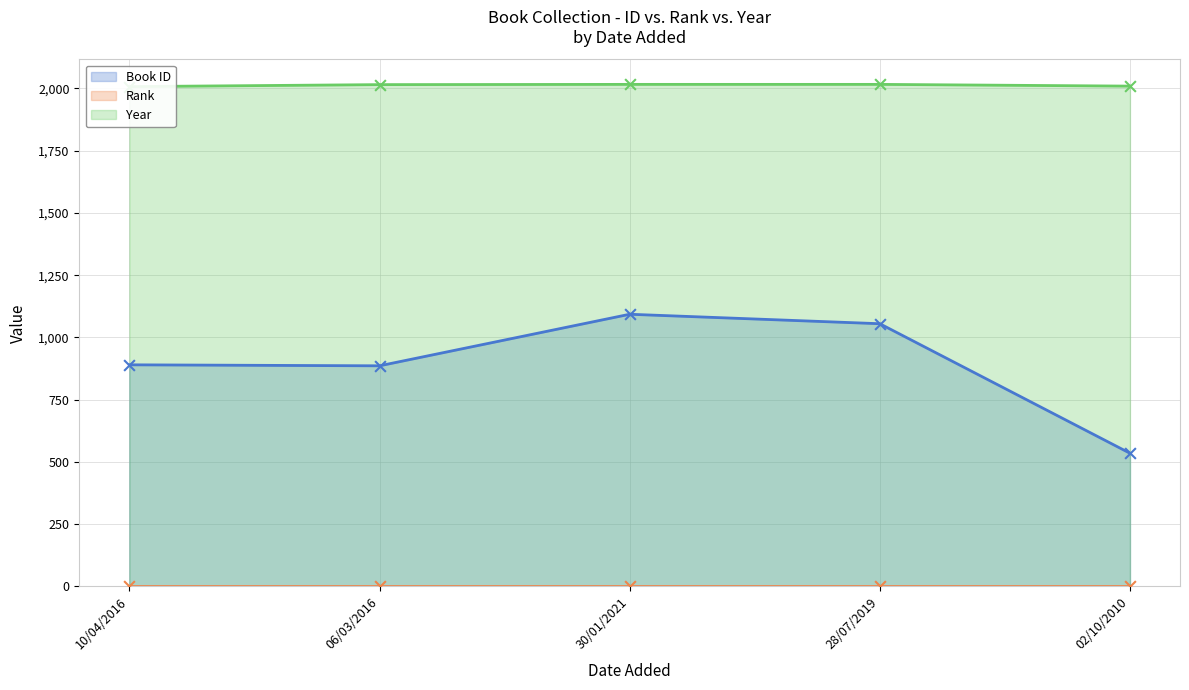

At how many categories does at least one series exceed 987?

5